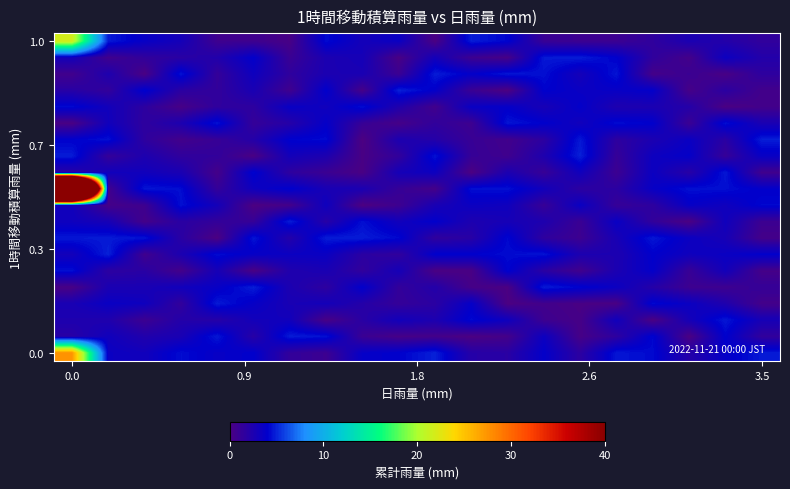

At how many categories does at least one series exceed 155?

1